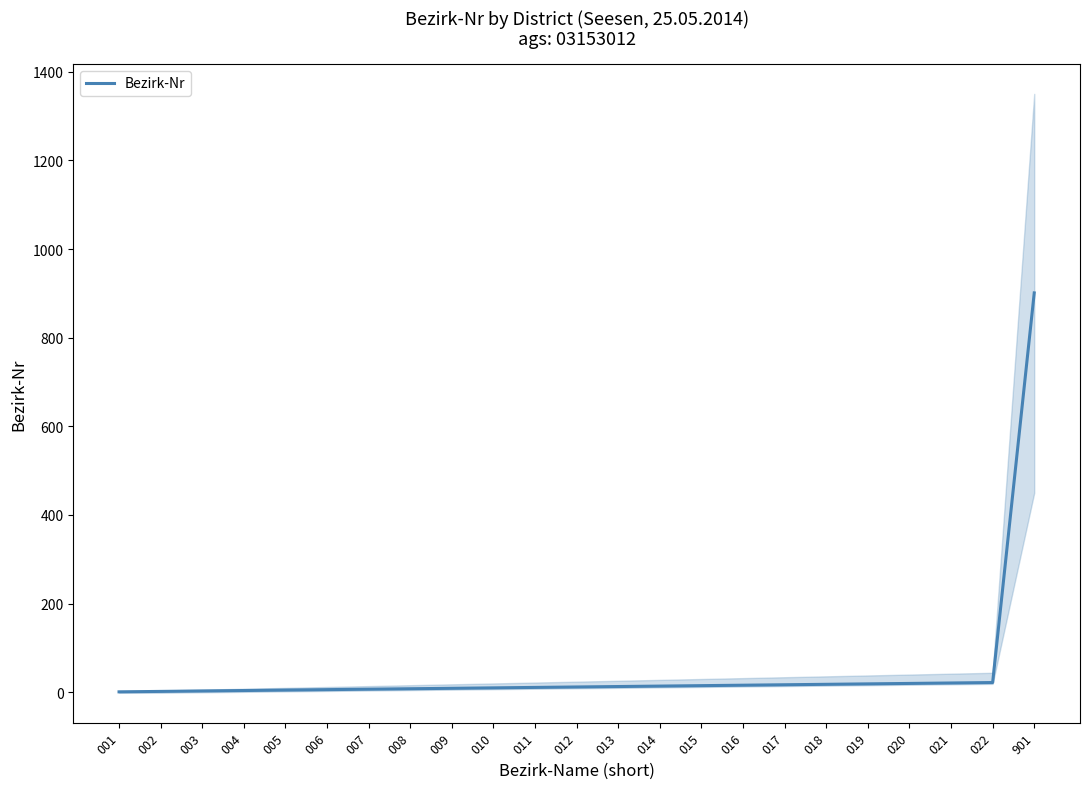

What is the average value?

50